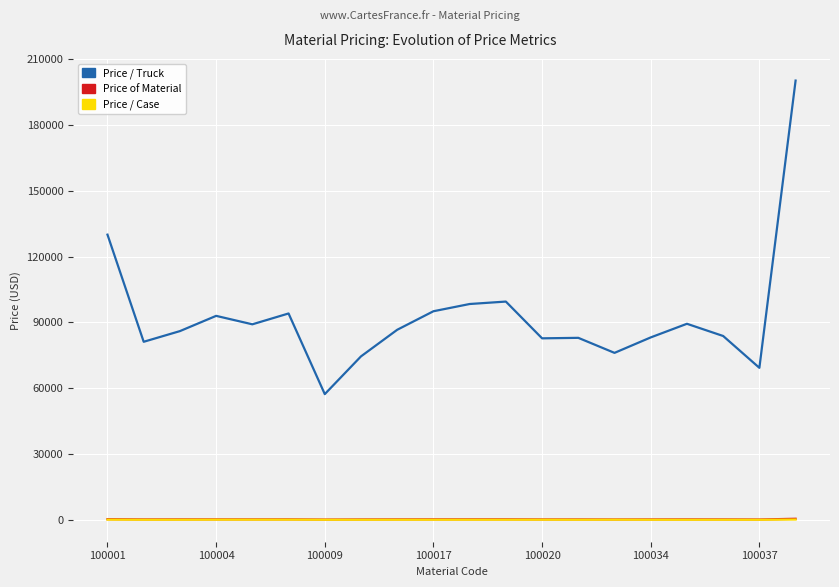

True or false: Price / Case and Price / Truck intersect in this chart.

False